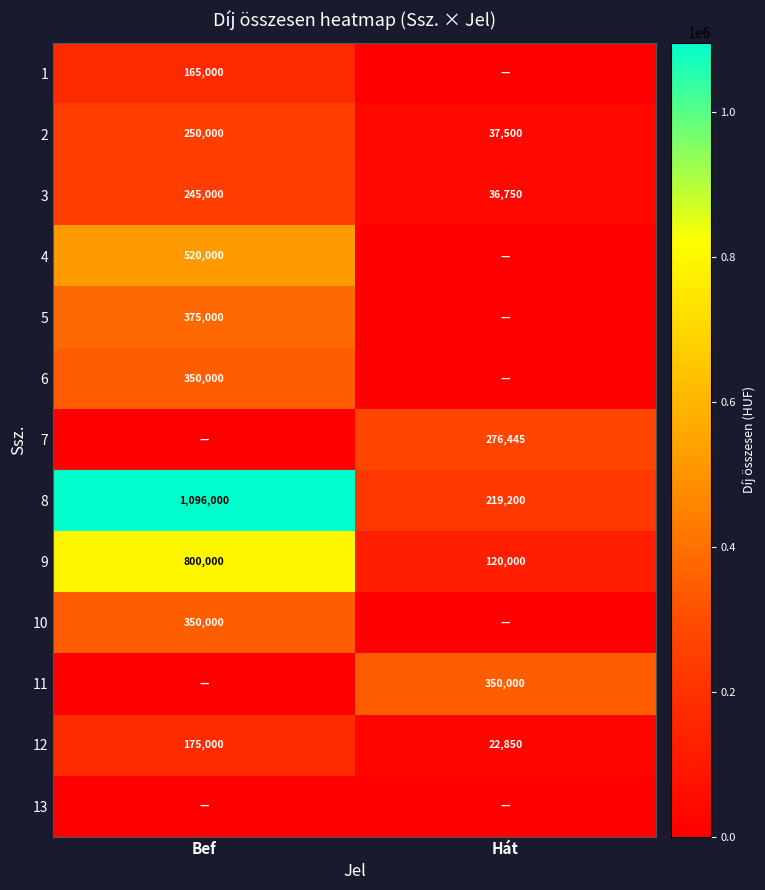

How many values in the 9 series are below 800000?

1